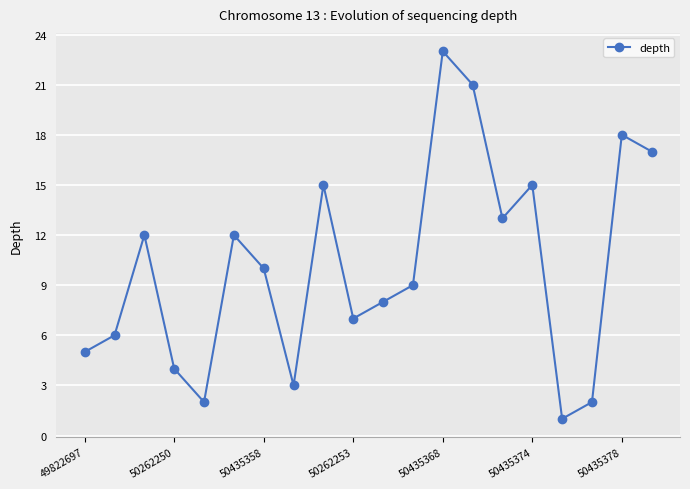

How many interior local peaks (higher than both neighbors) does the data have?

6